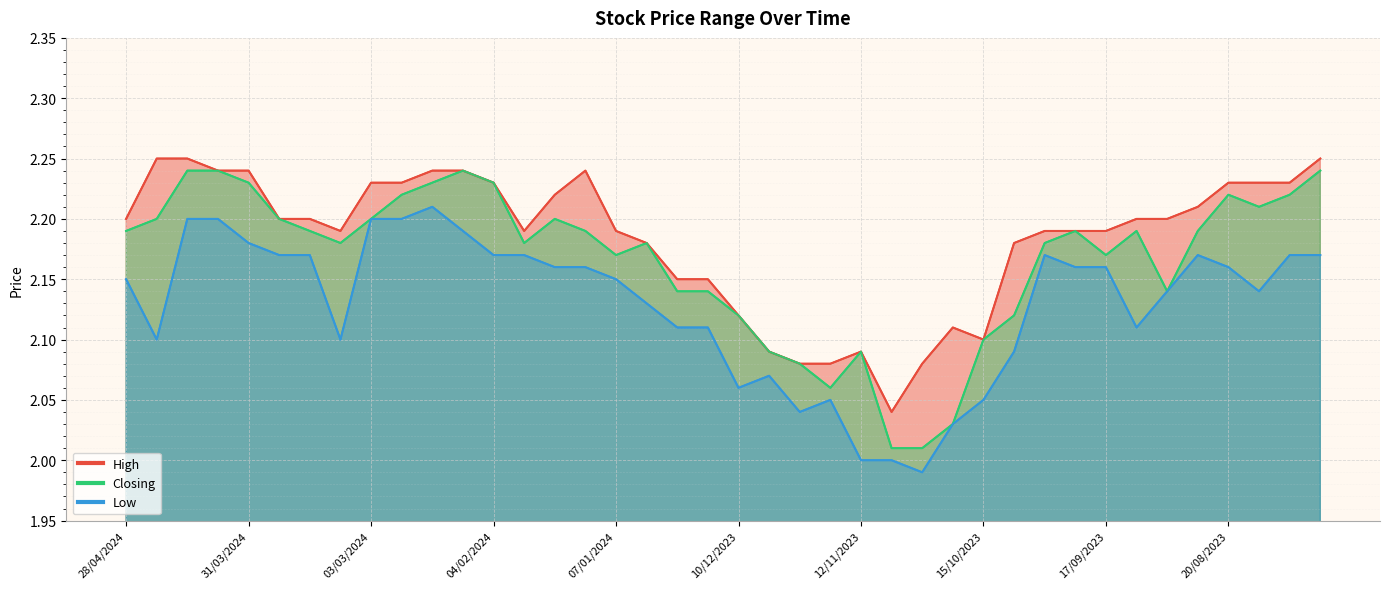

True or false: High and Closing intersect in this chart.

False